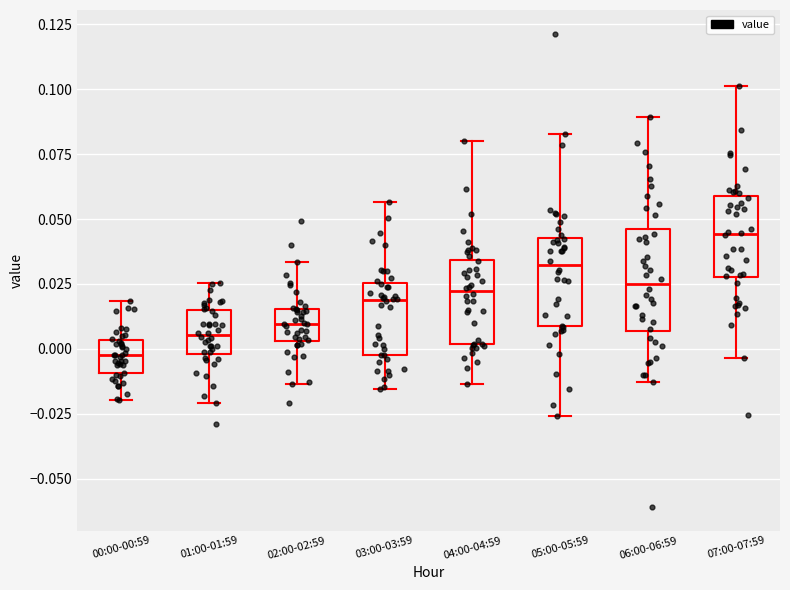

Where does the median line of the box for 04:00-04:59 sit on the y-axis? The values are not printed on the chart, so give them approximately, as read against the axis.

0.020